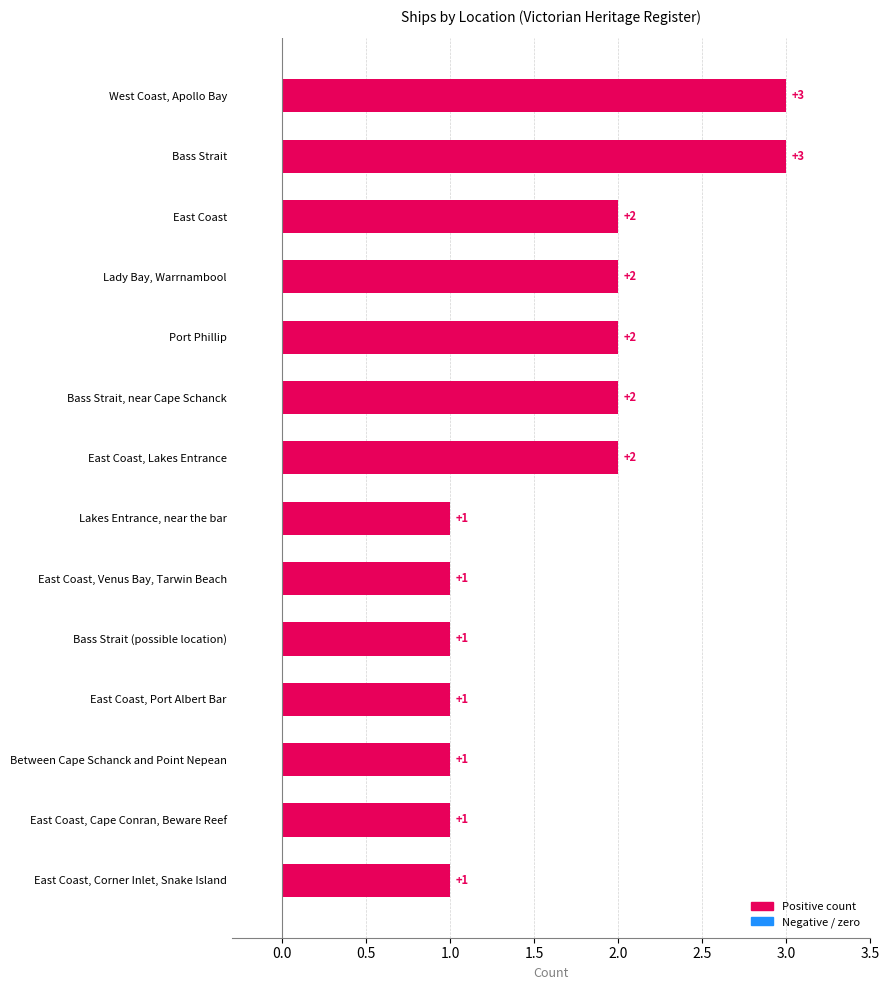

What is the sum of all values?

23